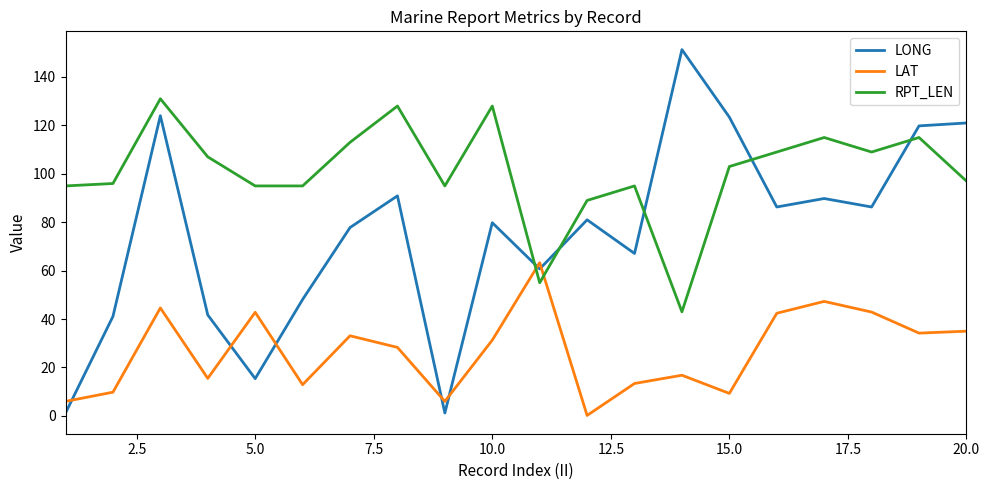

How many times do LAT and RPT_LEN cross each other?

2